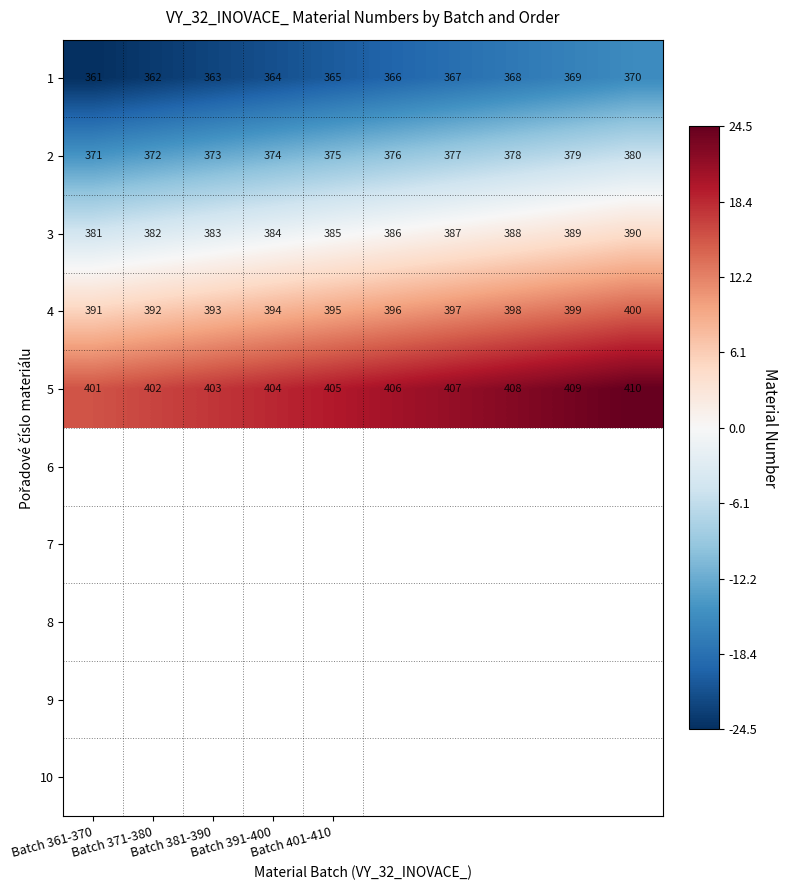

Count the 4 values in the range 393 to 398.

6